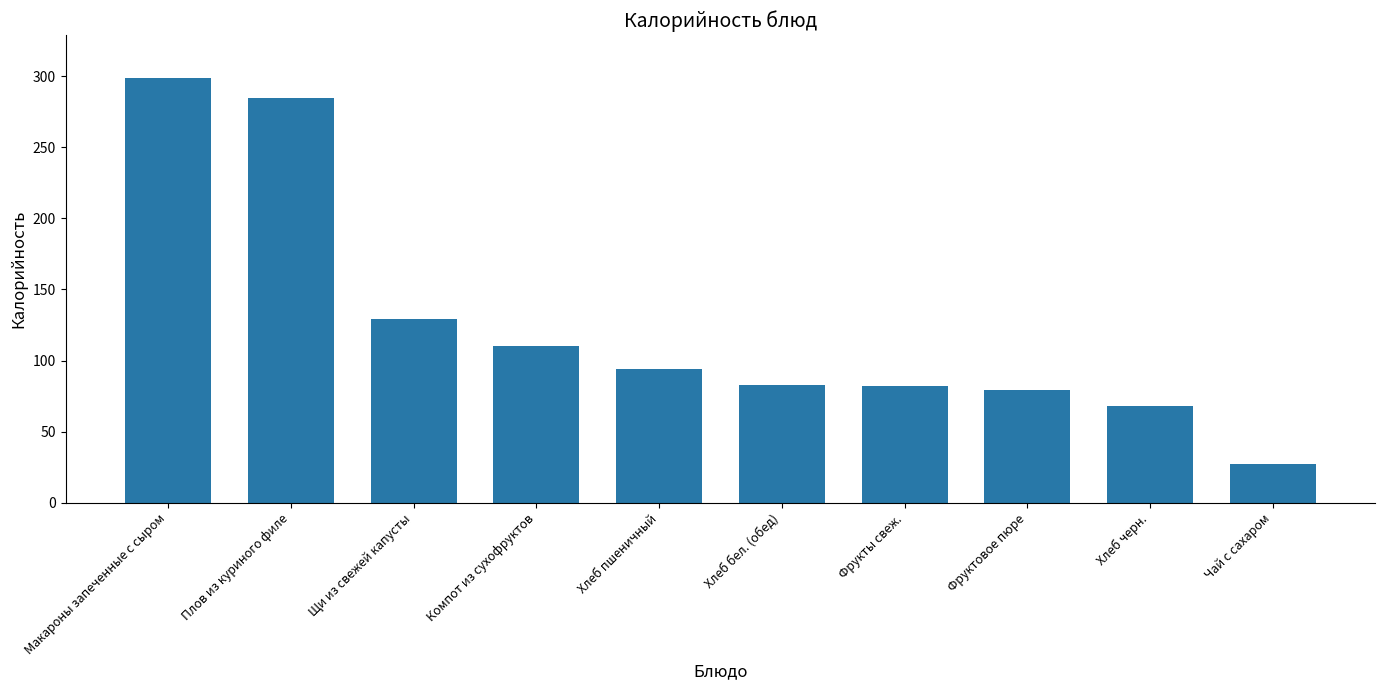

What is the value of the 2nd bar from the left?

285